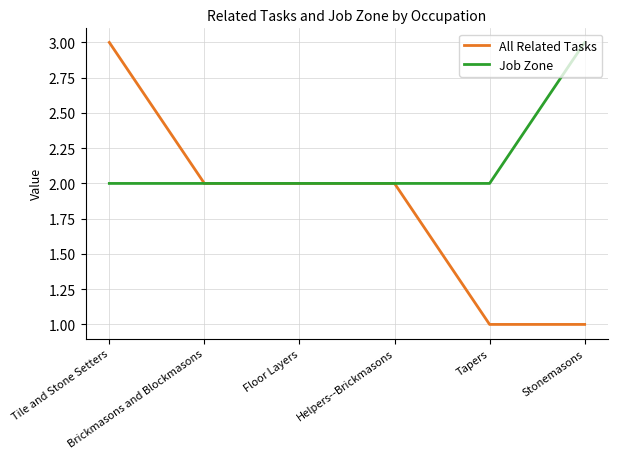

List the series in order of their overall mean, highest first.

Job Zone, All Related Tasks